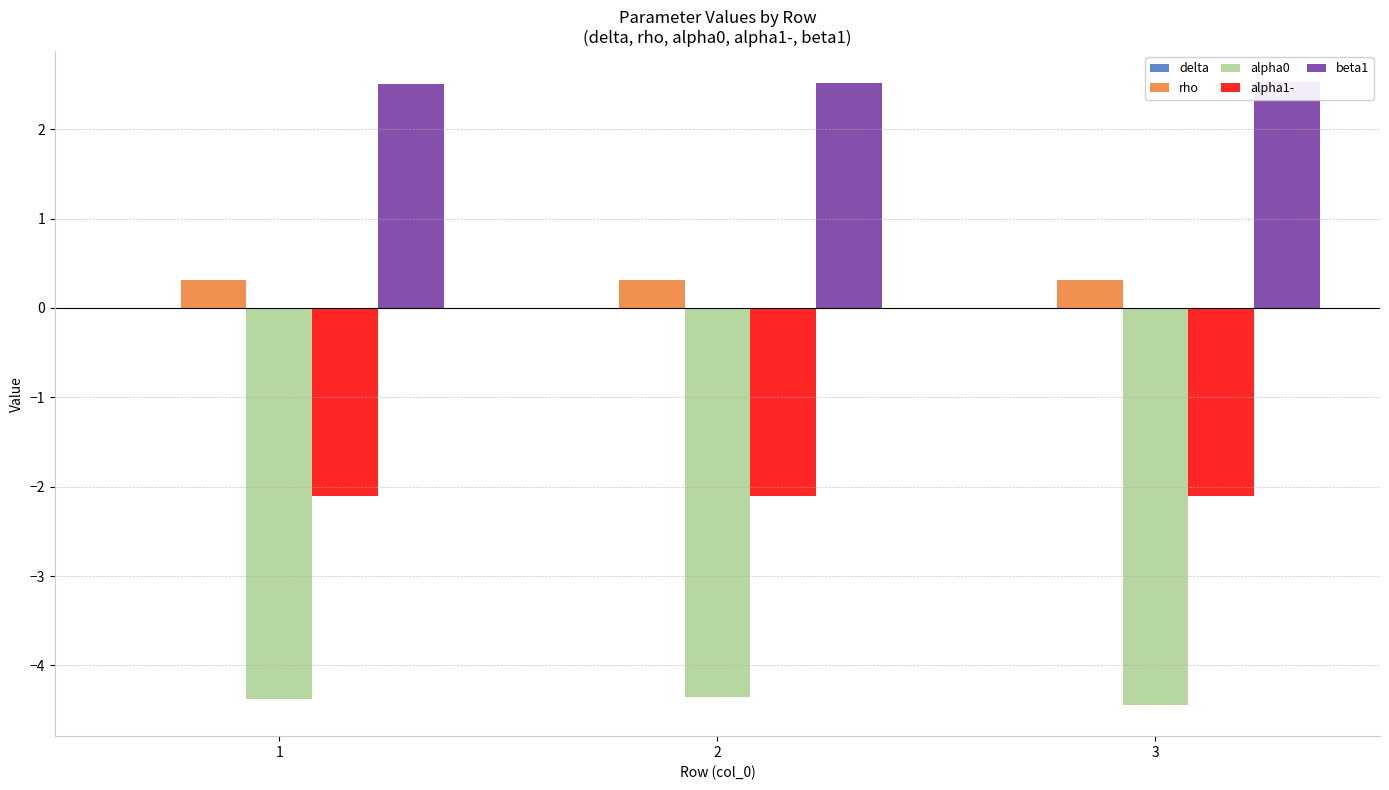

Which category has the lowest value across all series?

3